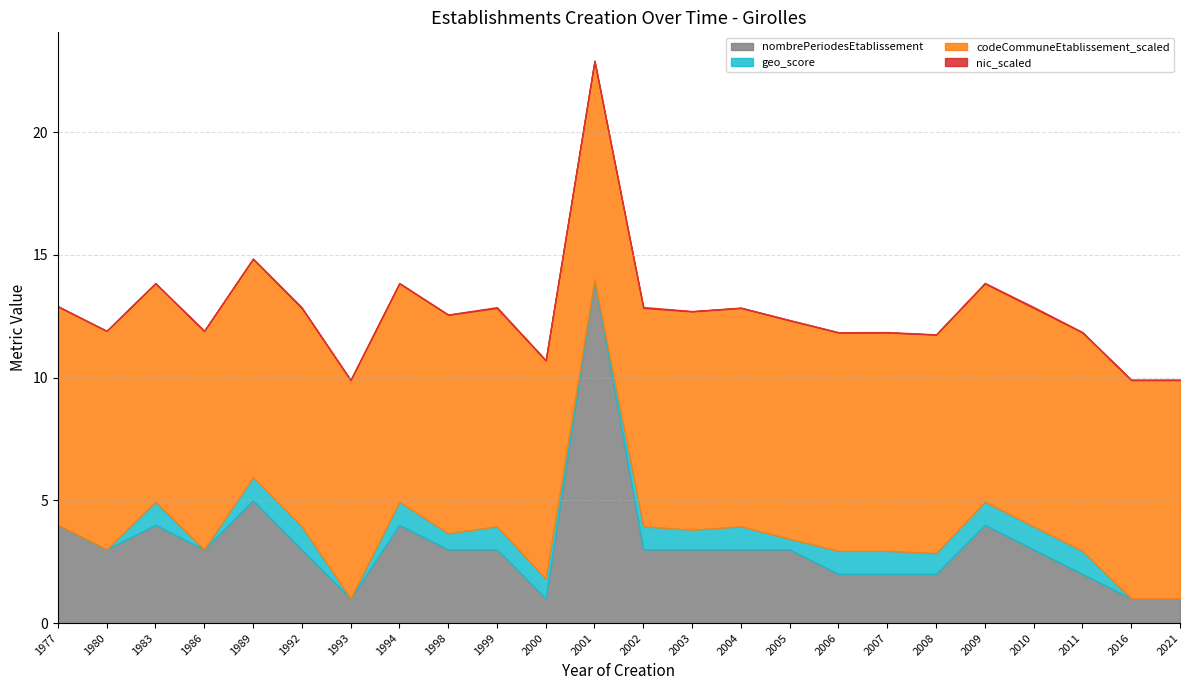

List the series in order of their peak value, lowest first.

nic_scaled, geo_score, codeCommuneEtablissement_scaled, nombrePeriodesEtablissement